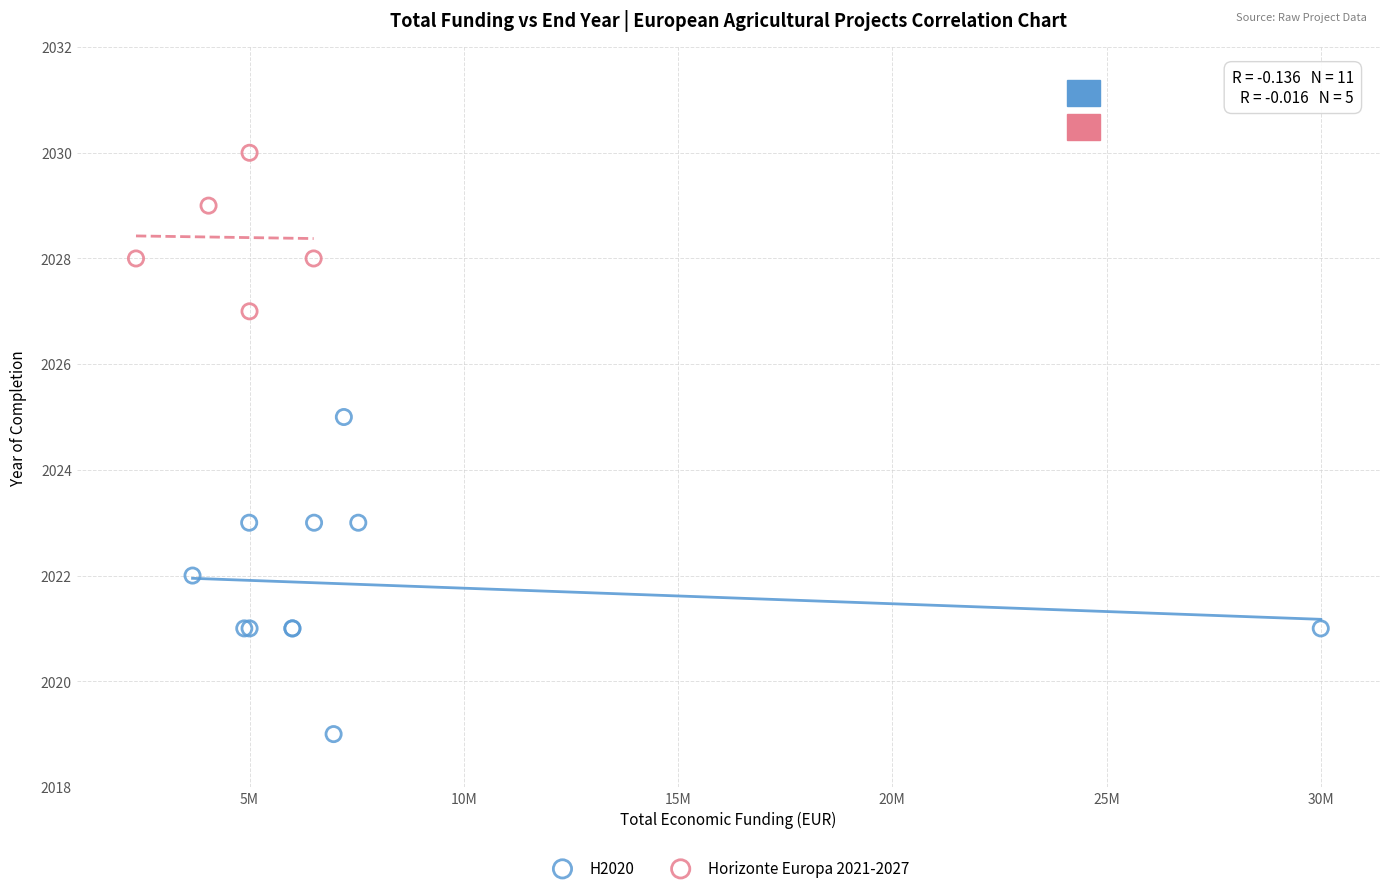

Which series contains the lowest Y value?

H2020